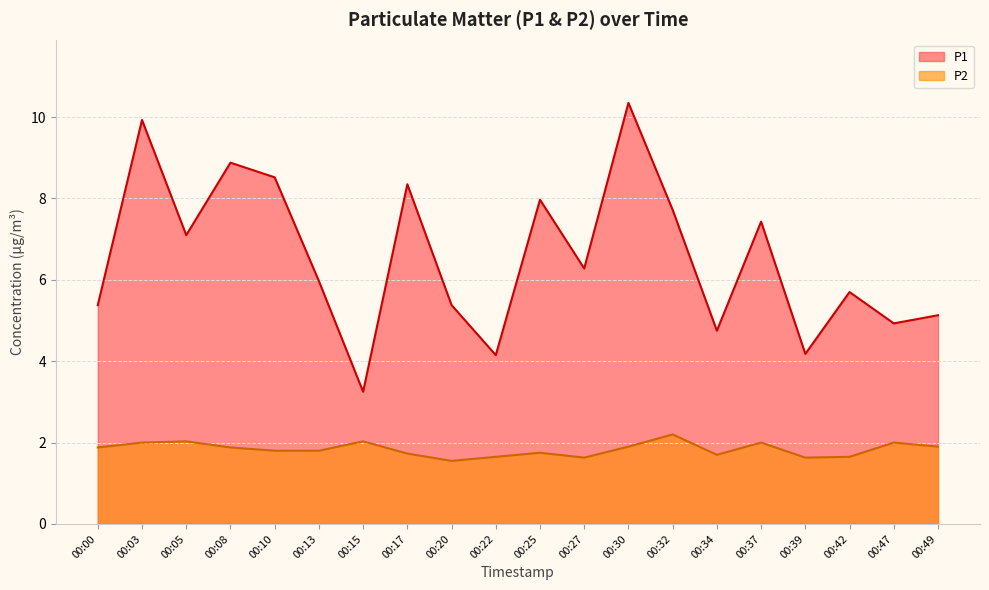

What is the minimum value for P1?

3.2